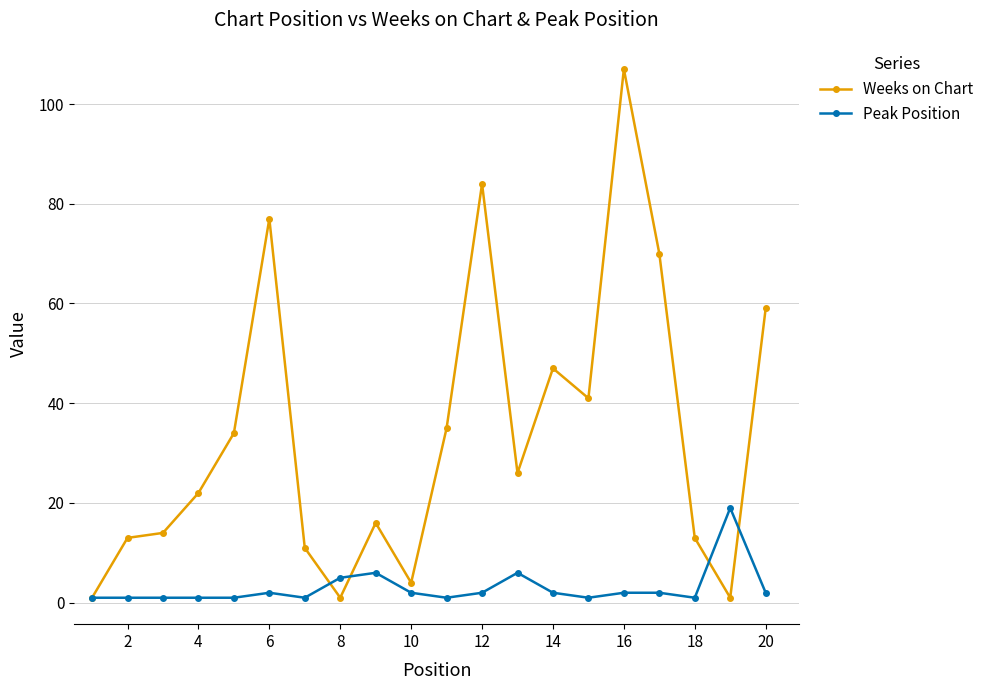

What is the difference between the second highest and minimum values in the Weeks on Chart series?

83